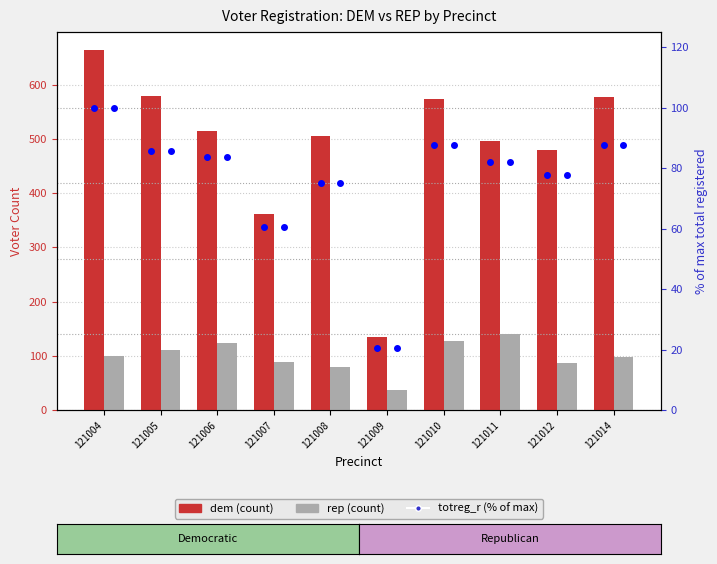

At which category is the sum across all series the highest?

121004